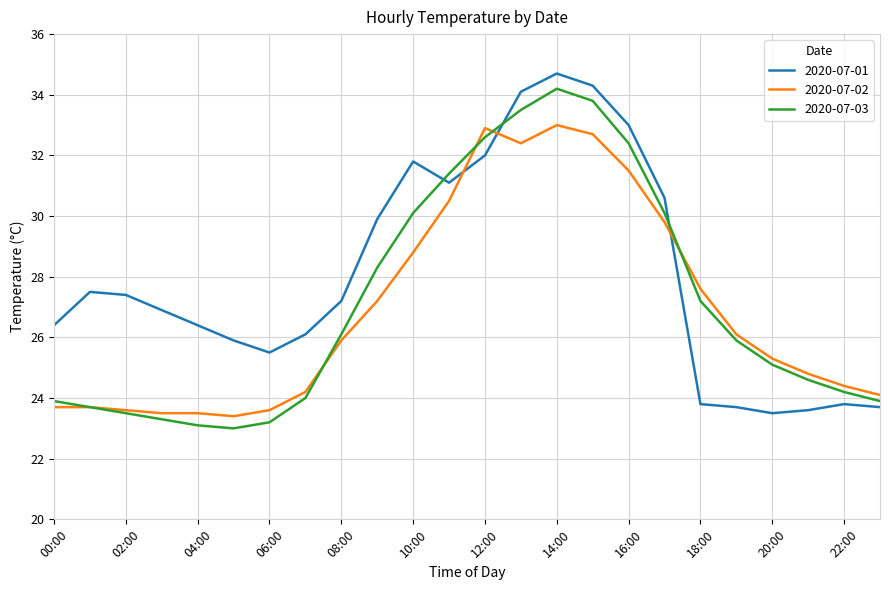

Which series has the largest total across all categories?

2020-07-01